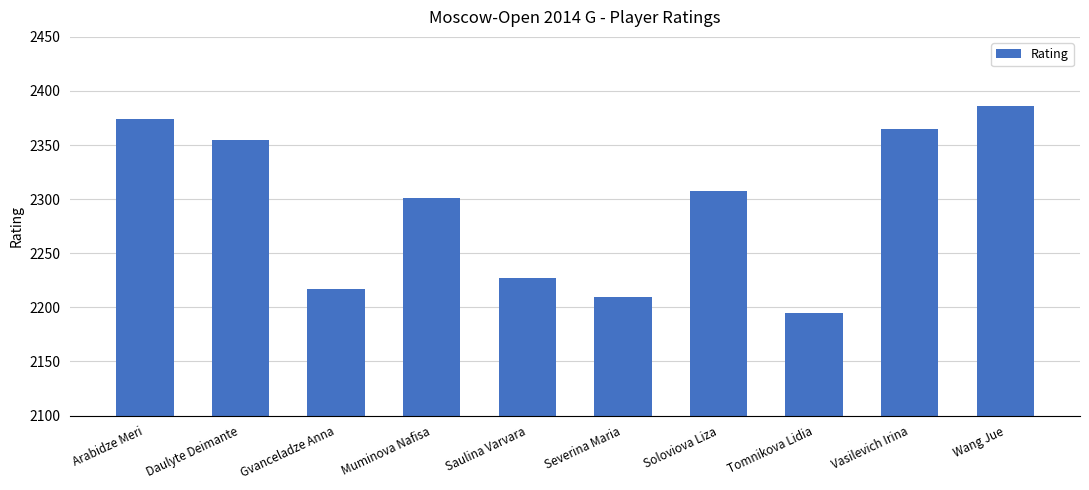

Reading left to right, extract all data points from this chart.

Arabidze Meri=2374	Daulyte Deimante=2355	Gvanceladze Anna=2217	Muminova Nafisa=2301	Saulina Varvara=2227	Severina Maria=2210	Soloviova Liza=2308	Tomnikova Lidia=2195	Vasilevich Irina=2365	Wang Jue=2386